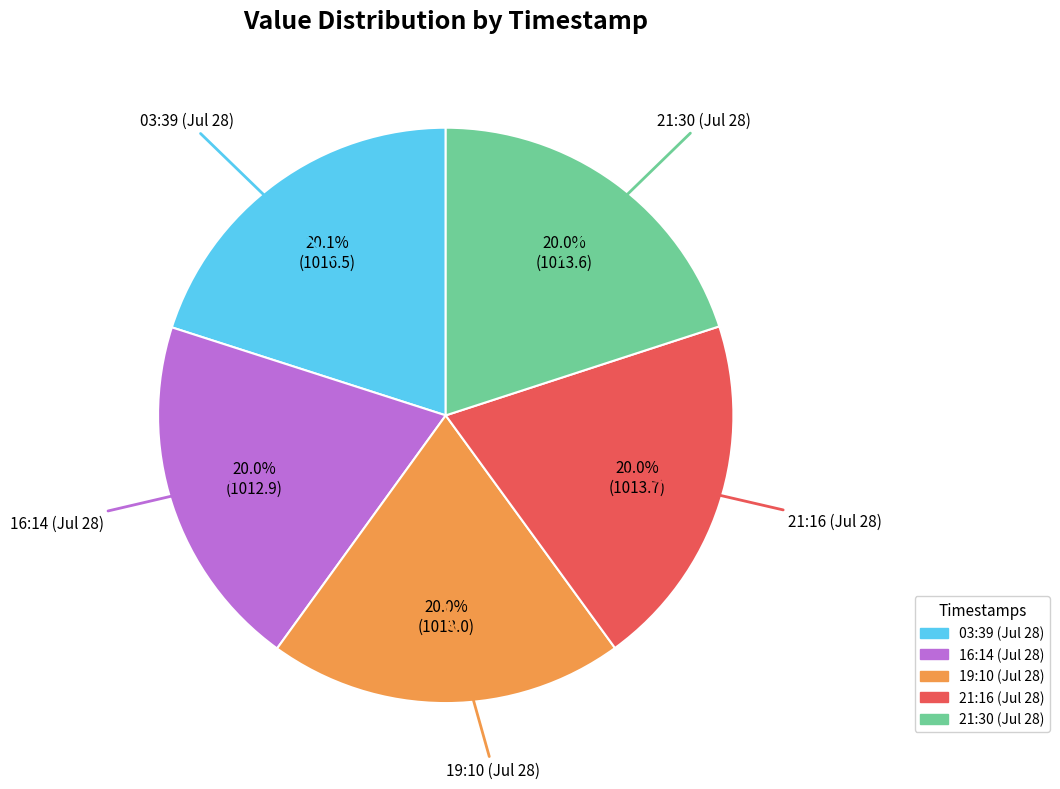

Is there a majority slice in this chart?

No